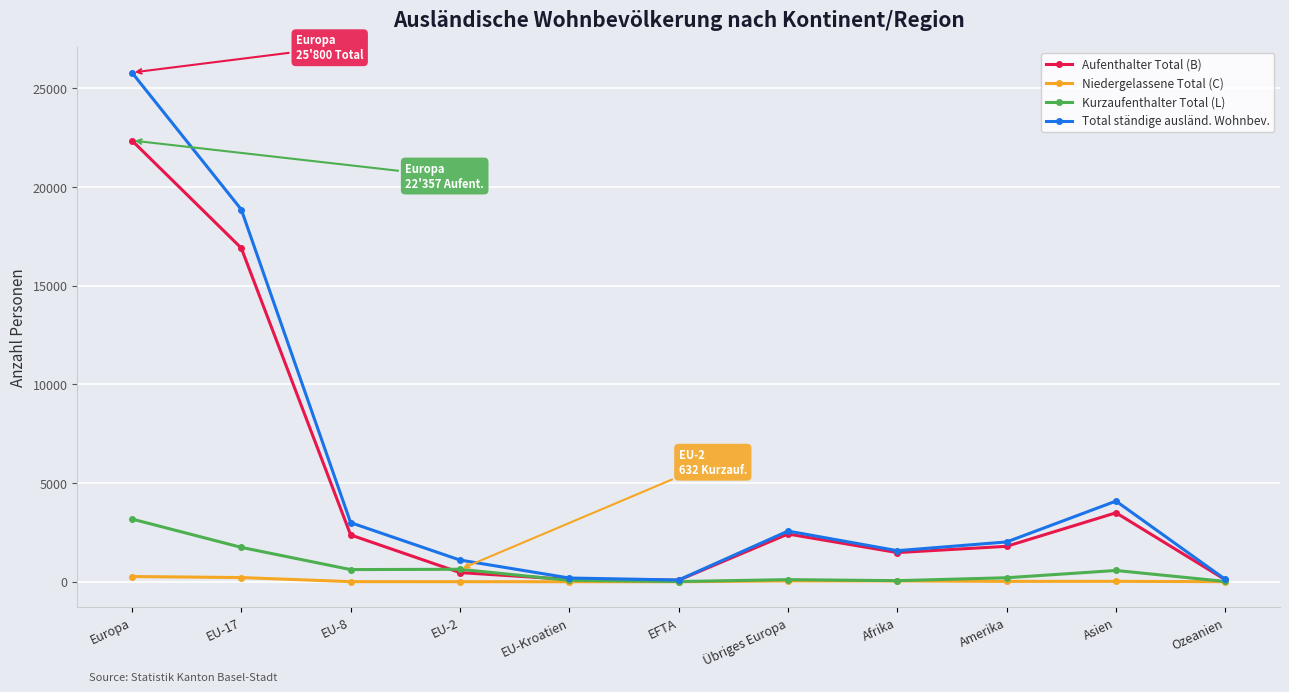

Where is Aufenthalter Total (B) nearest to the value 11217?

EU-17